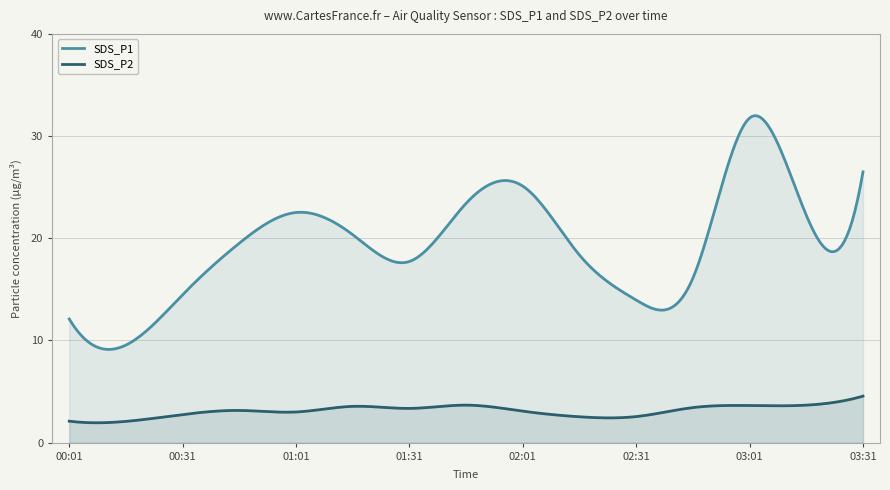

True or false: SDS_P2 and SDS_P1 cross at least once.

False